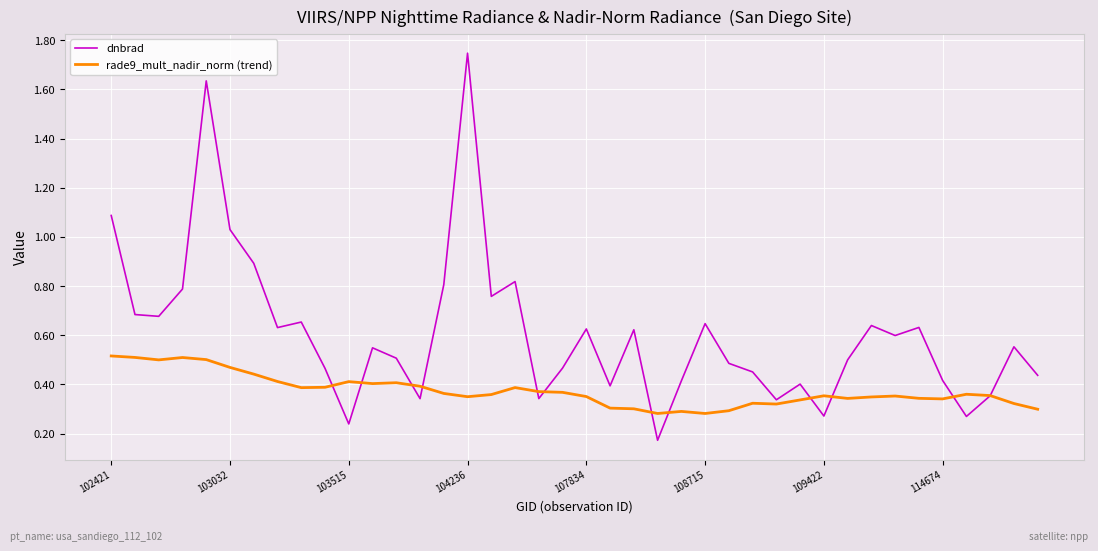

Which series has the largest total across all categories?

dnbrad